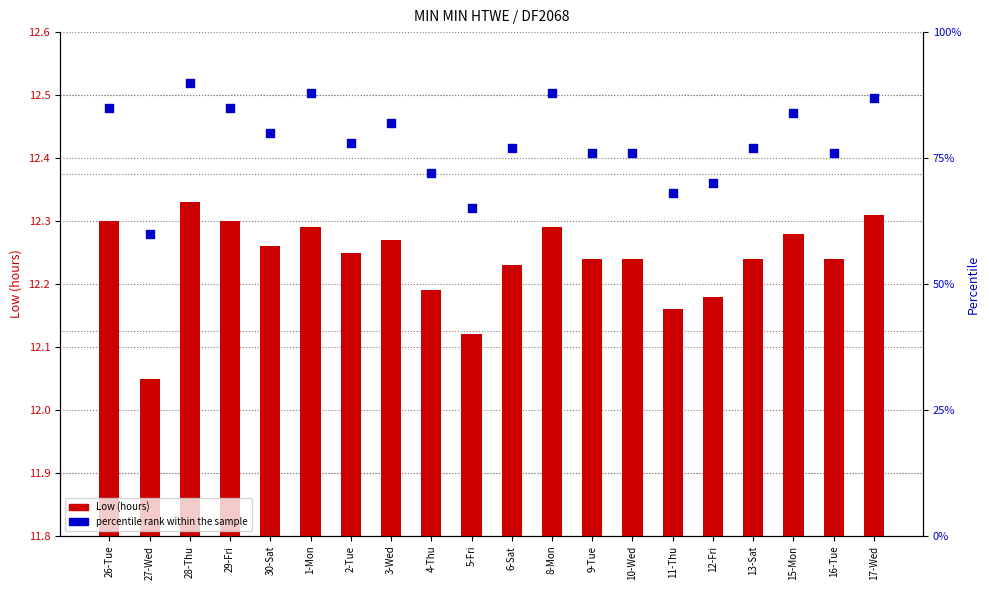

Which series has the largest total across all categories?

percentile rank within the sample